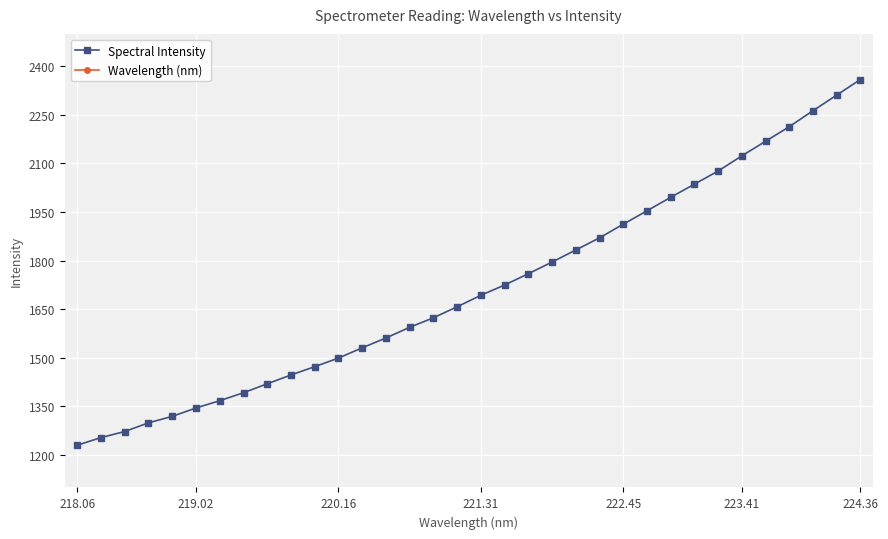

True or false: Spectral Intensity has a value of 718.9 at 220.16.

False